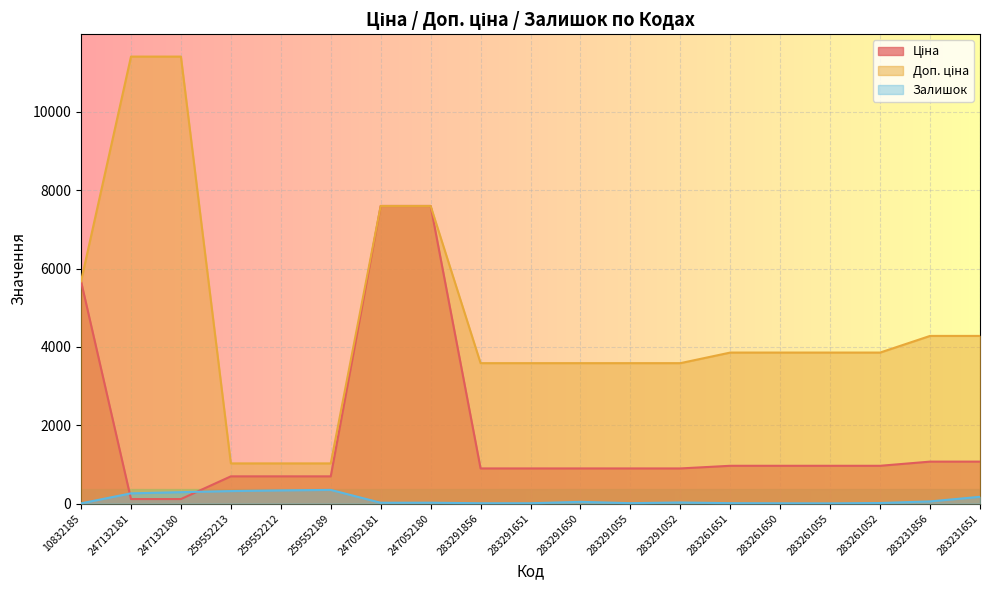

What is the minimum value shown in the chart?

4.0